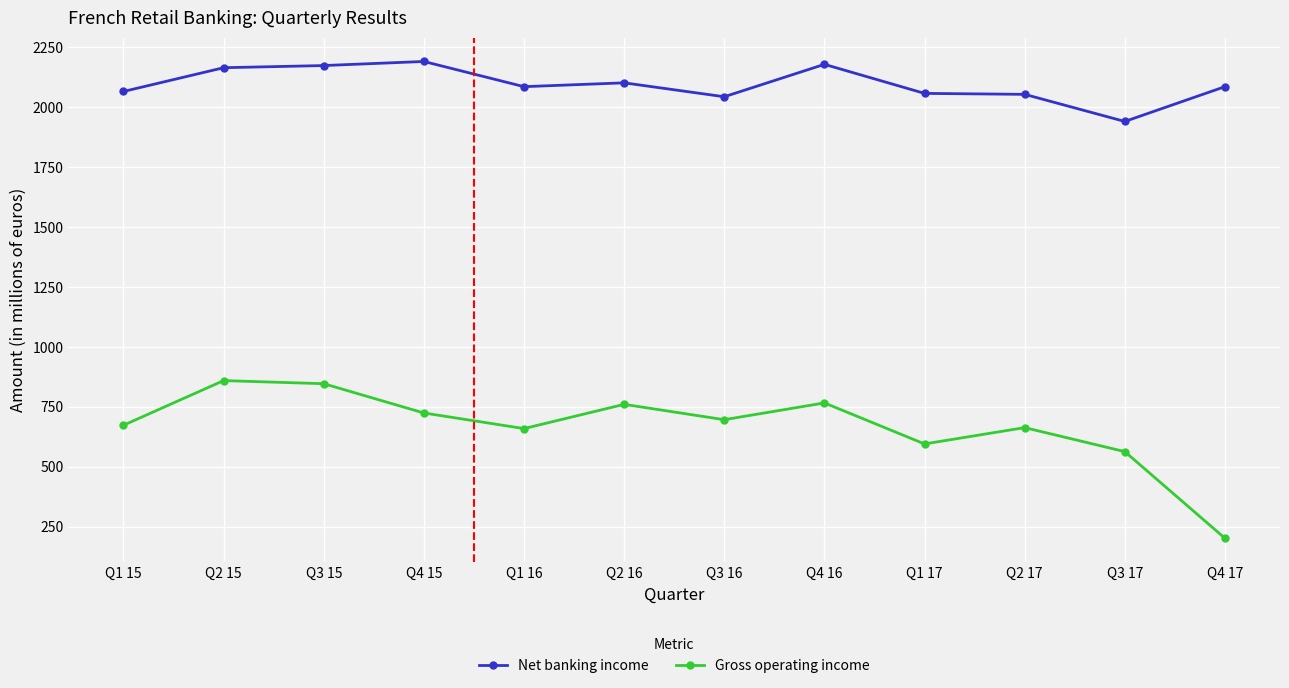

How many values in the Net banking income series are below 2084?

5